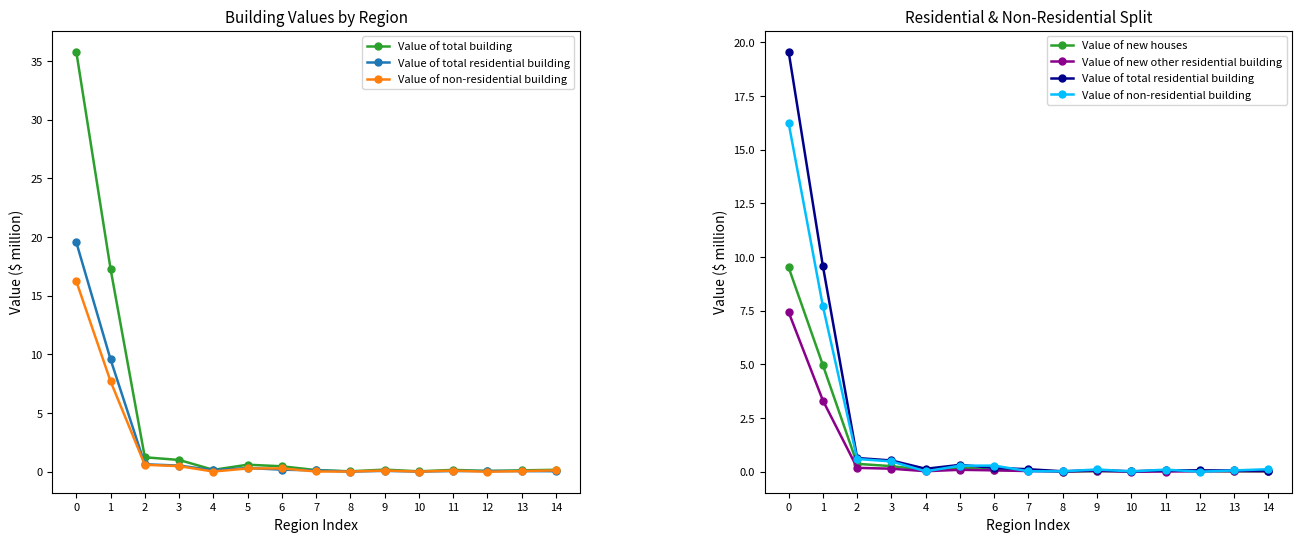

List the series in order of their peak value, highest first.

Value of total building, Value of total residential building, Value of non-residential building, Value of new houses, Value of new other residential building